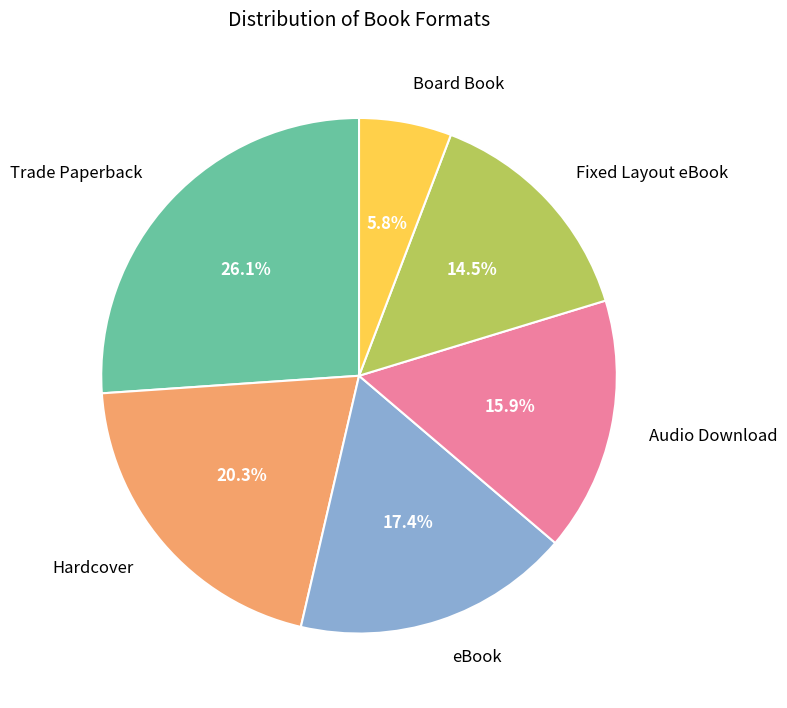

Is it true that Hardcover is 6% of the pie?

False